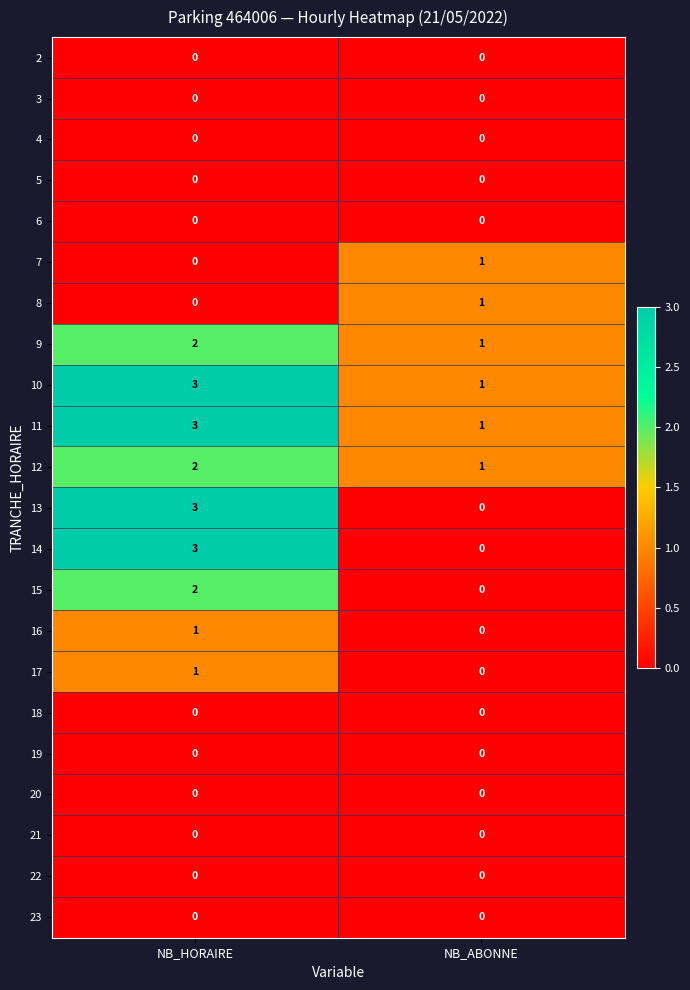

True or false: 23 has a value of 0 at NB_ABONNE.

True